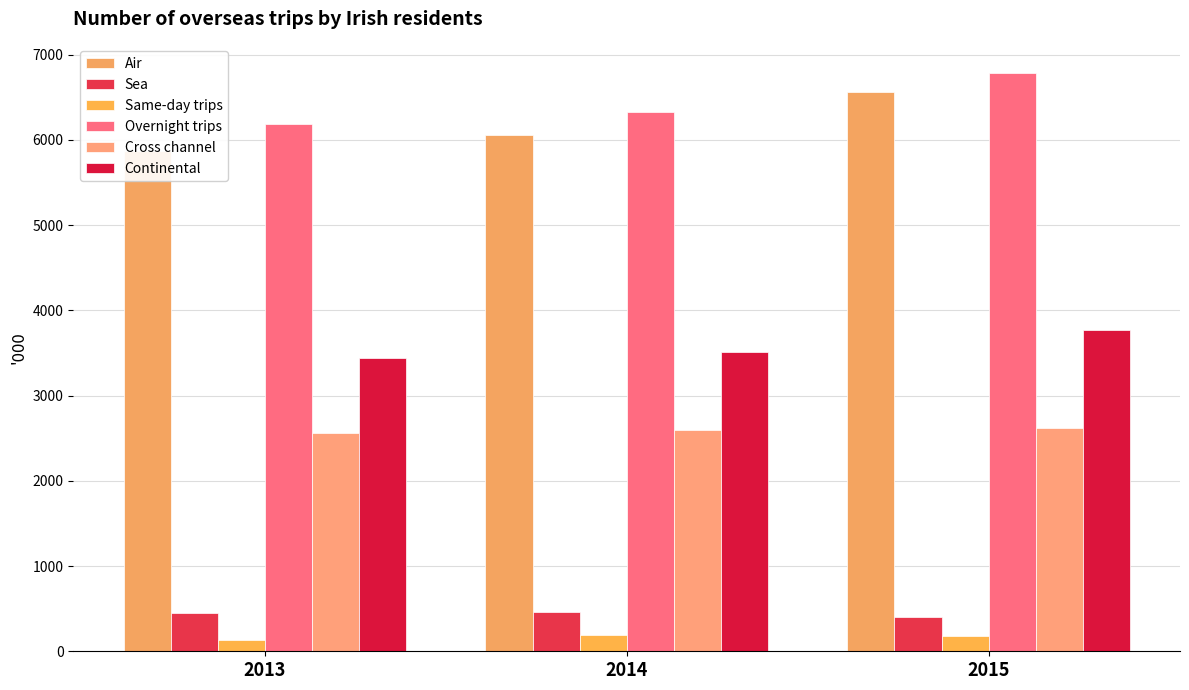

How many categories are shown in the chart?

3